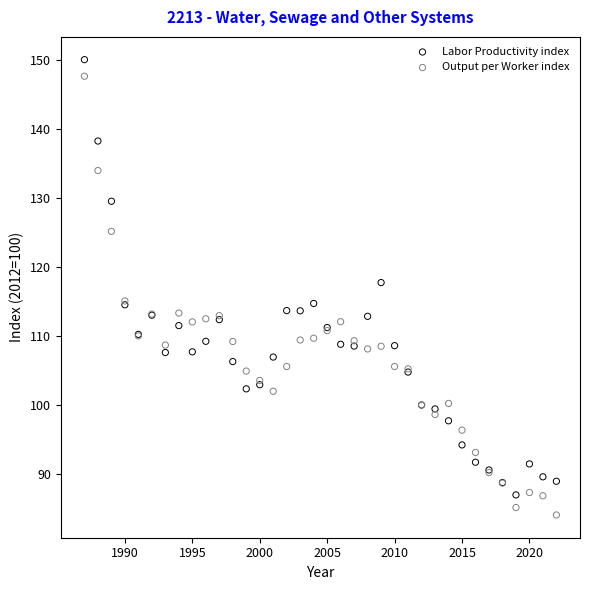

What is the X range (max minus min) for the scatter plot?

35.0